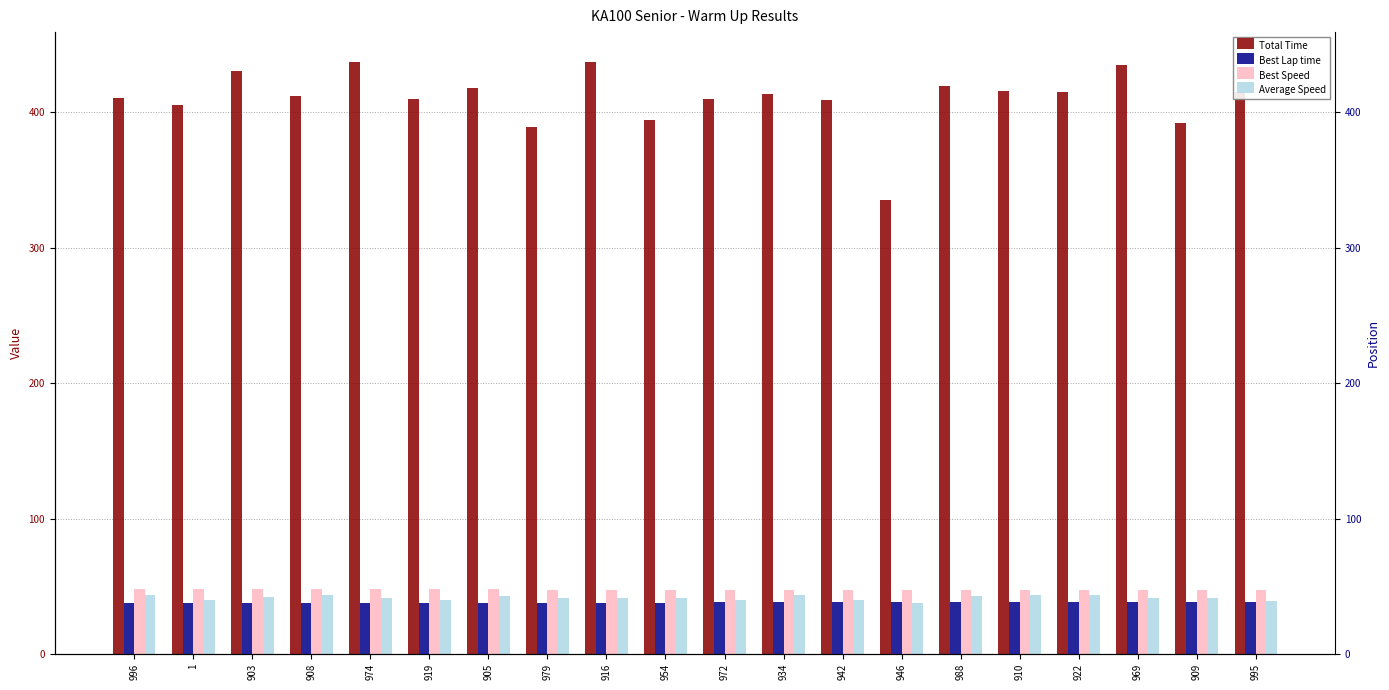

What is the value of the Best Lap time bar at the 9th from the left?

37.9